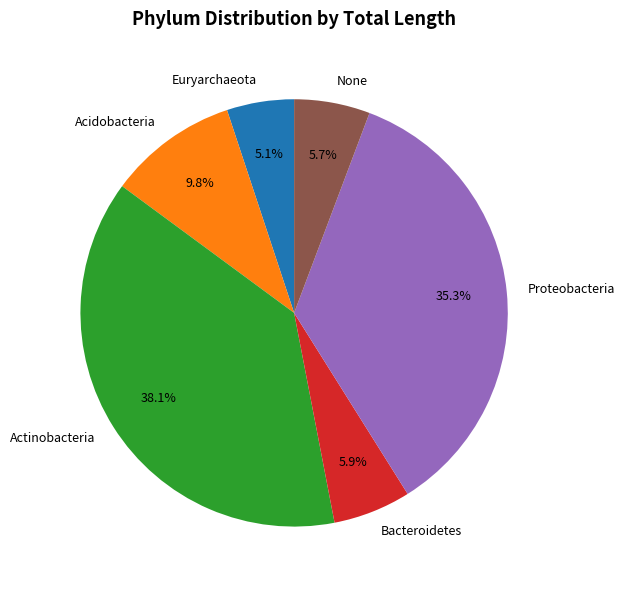

Which slice is the smallest?

Euryarchaeota